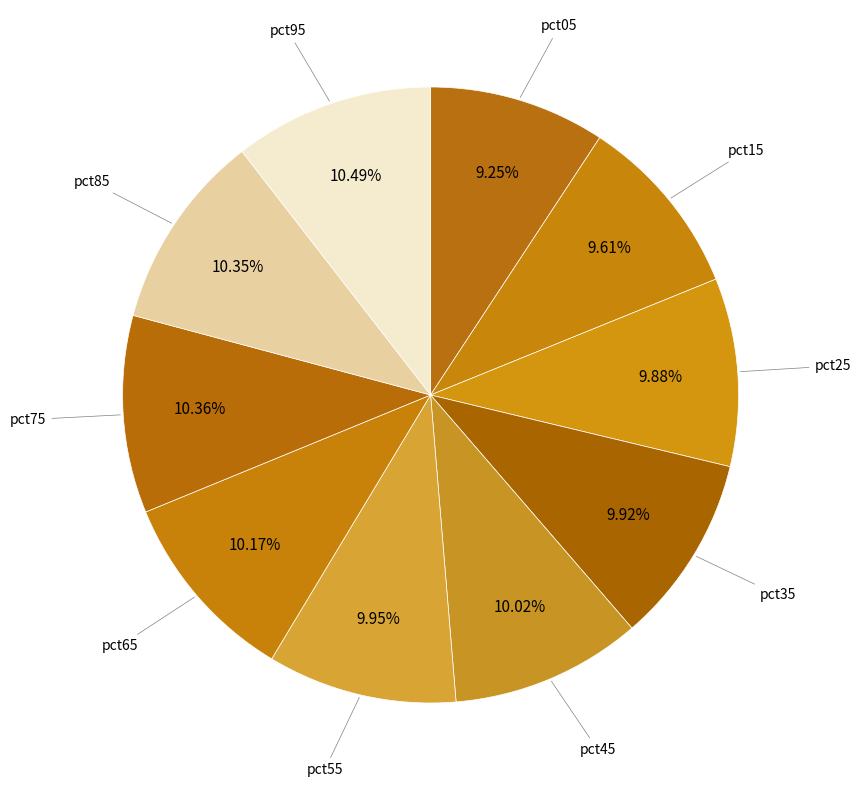

True or false: pct15 accounts for 1% of the total.

False